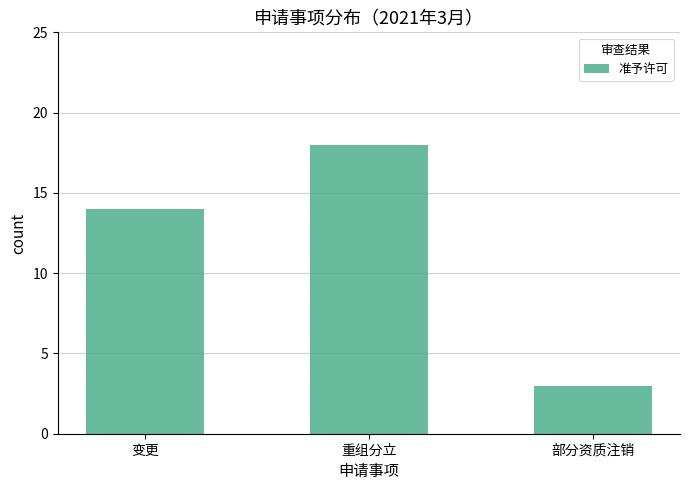

Are the bars grouped side by side (vs. stacked)?

No